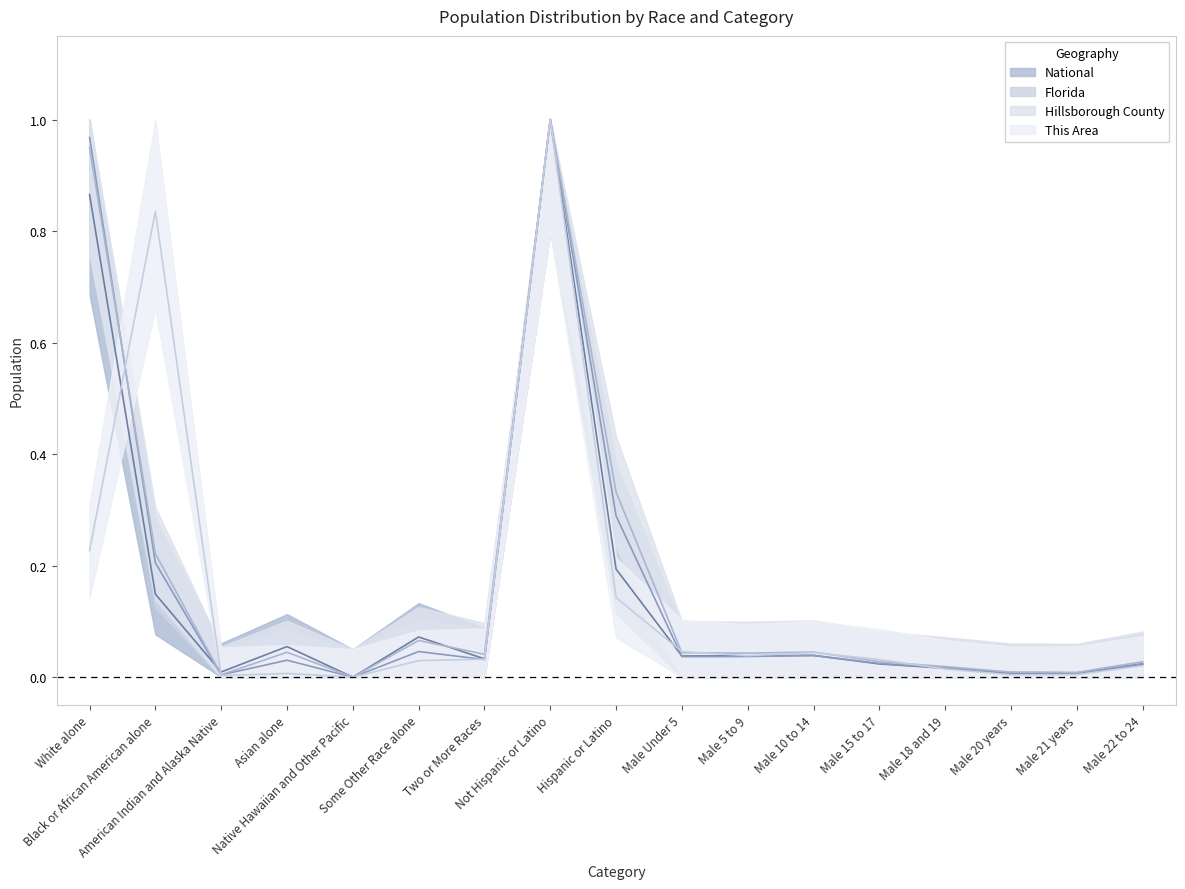

Where is the first local maximum for Hillsborough County?

Asian alone